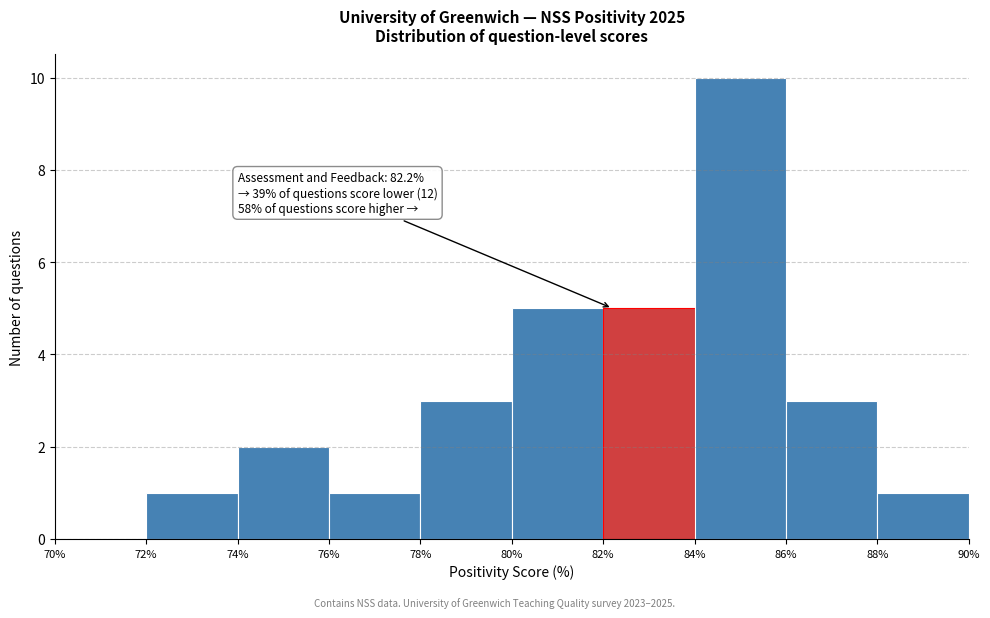

Which range on the x-axis has the tallest bar?

84% to 86%